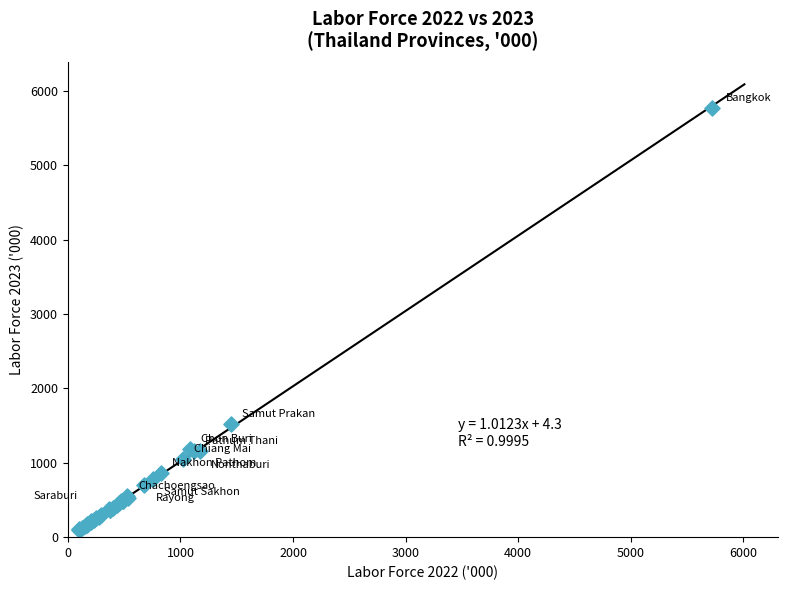

What Y value in the scatter plot is closest to 2938?

1526.1